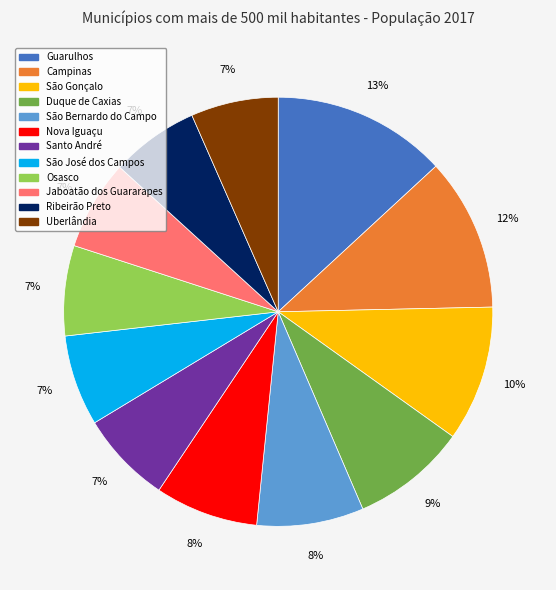

To the nearest percent, what is the combined percentage of São Gonçalo and Uberlândia?

17%